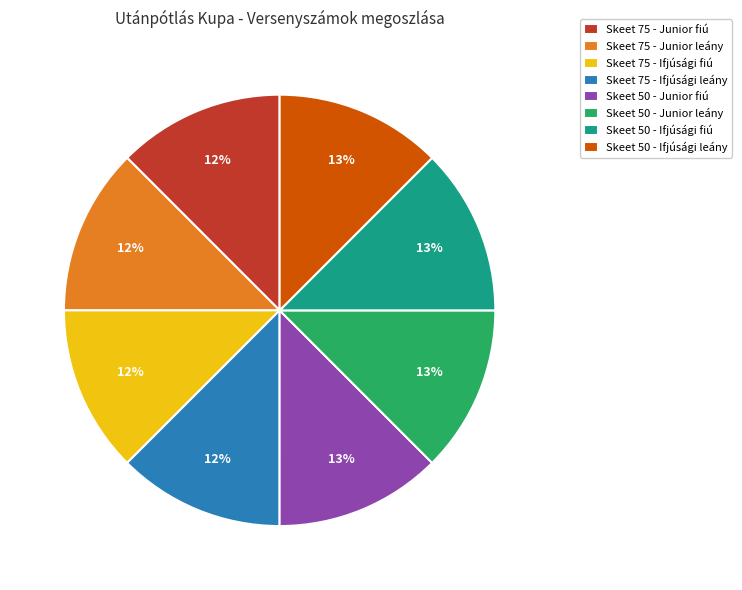

To the nearest percent, what portion does Skeet 50 - Ifjúsági fiú represent?

13%